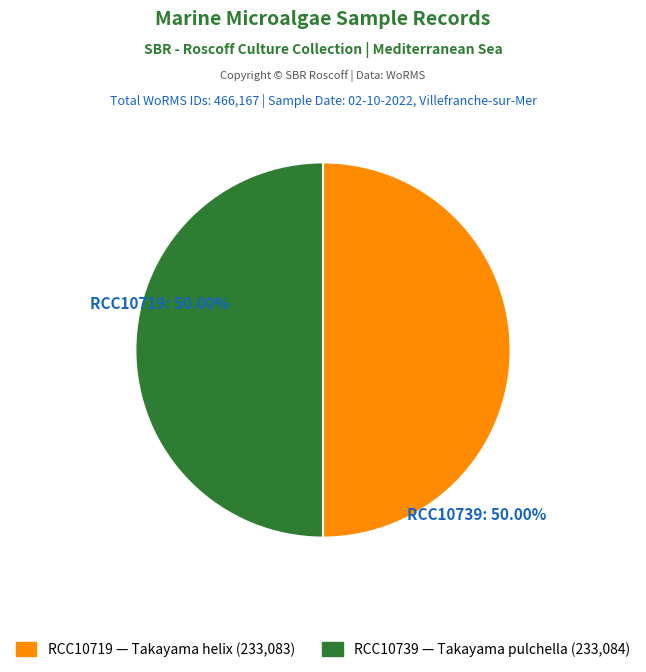

To the nearest percent, what percentage of the pie is RCC10719?

50%